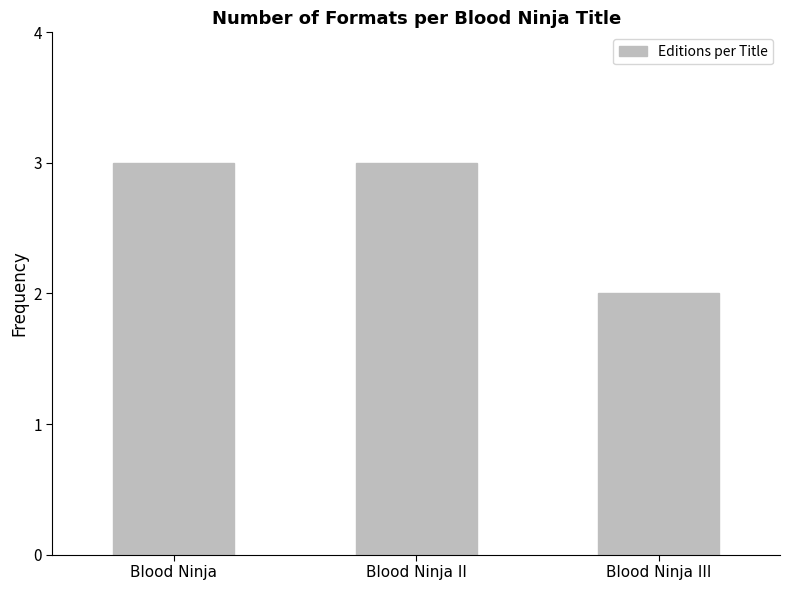

At which category does the chart reach its minimum across all series?

Blood Ninja III